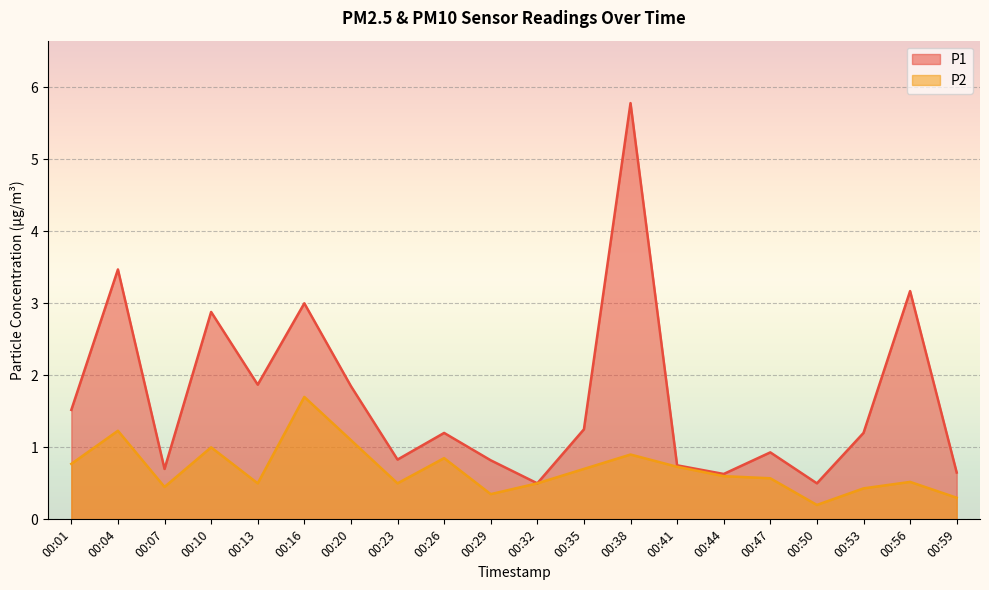

Where is the first local minimum for P2?

00:07